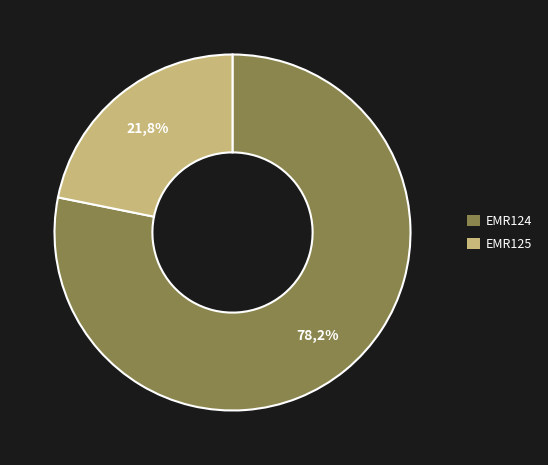

Rank the categories by value from lowest to highest.

EMR125, EMR124